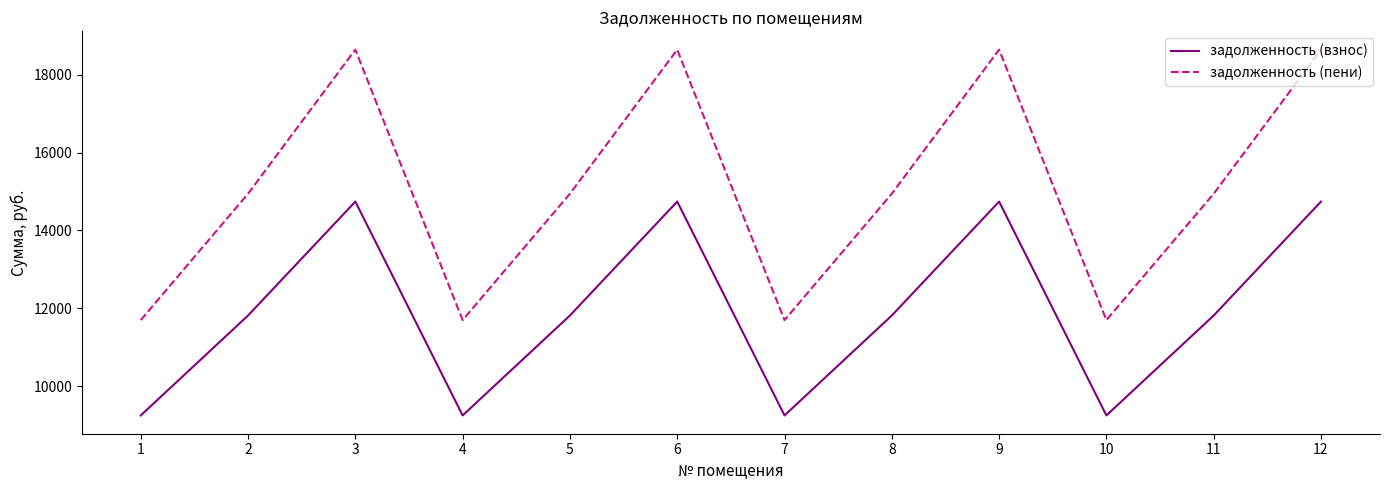

Between 4 and 5, which series saw the biggest shift?

задолженность (пени)